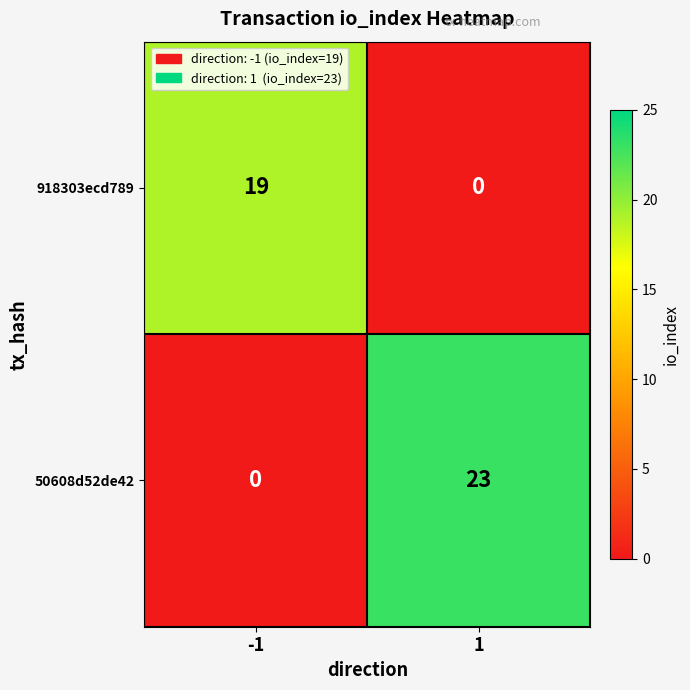

Is it true that 50608d52de42 equals 23 at 1?

True